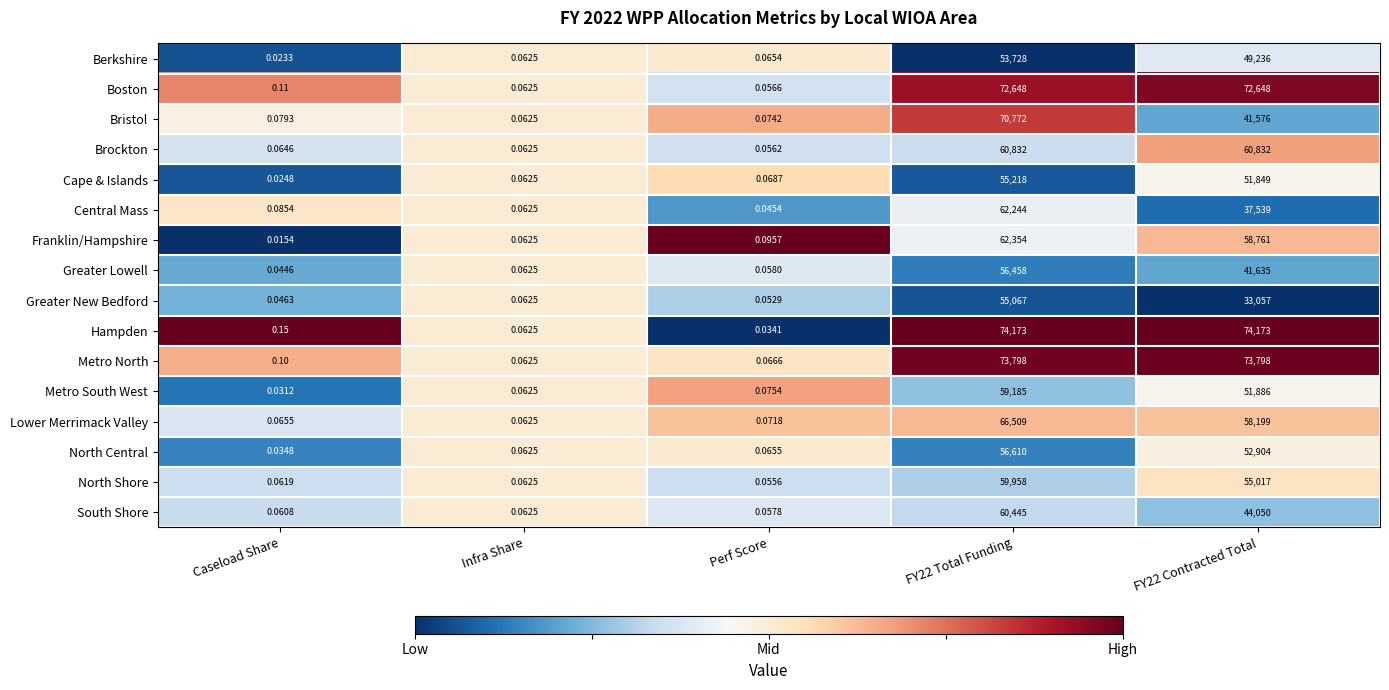

Which series has the largest total across all categories?

Hampden